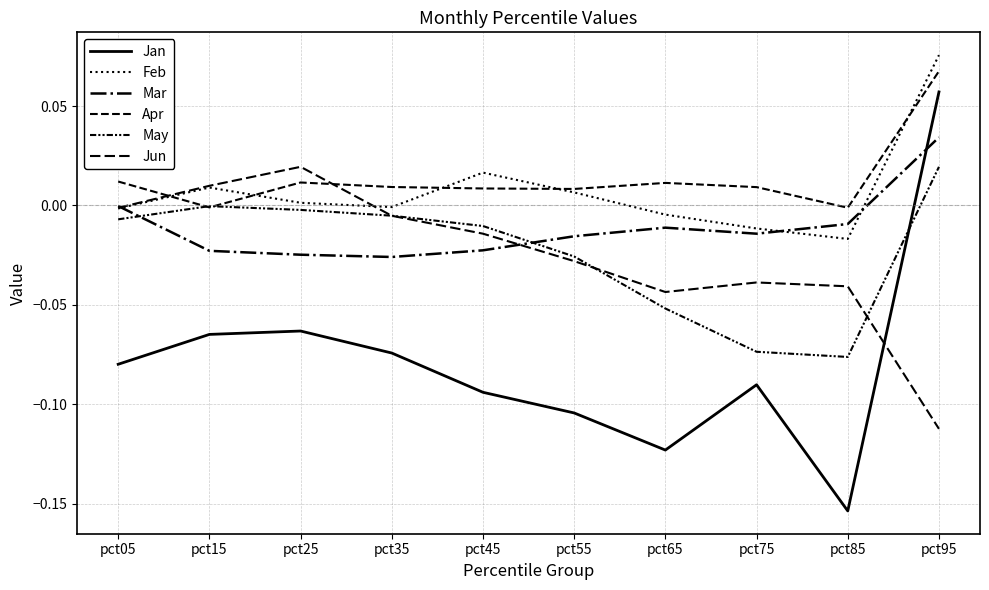

How many lines are shown in the chart?

6